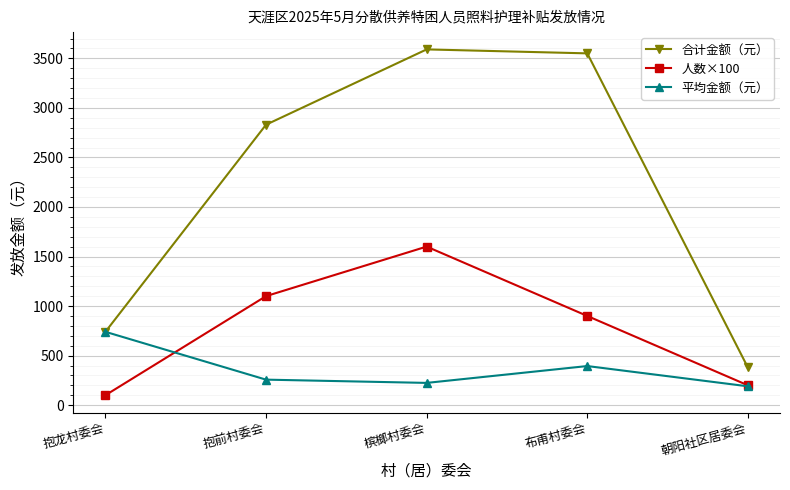

Which series changed the most between 抱龙村委会 and 槟榔村委会?

合计金额（元）